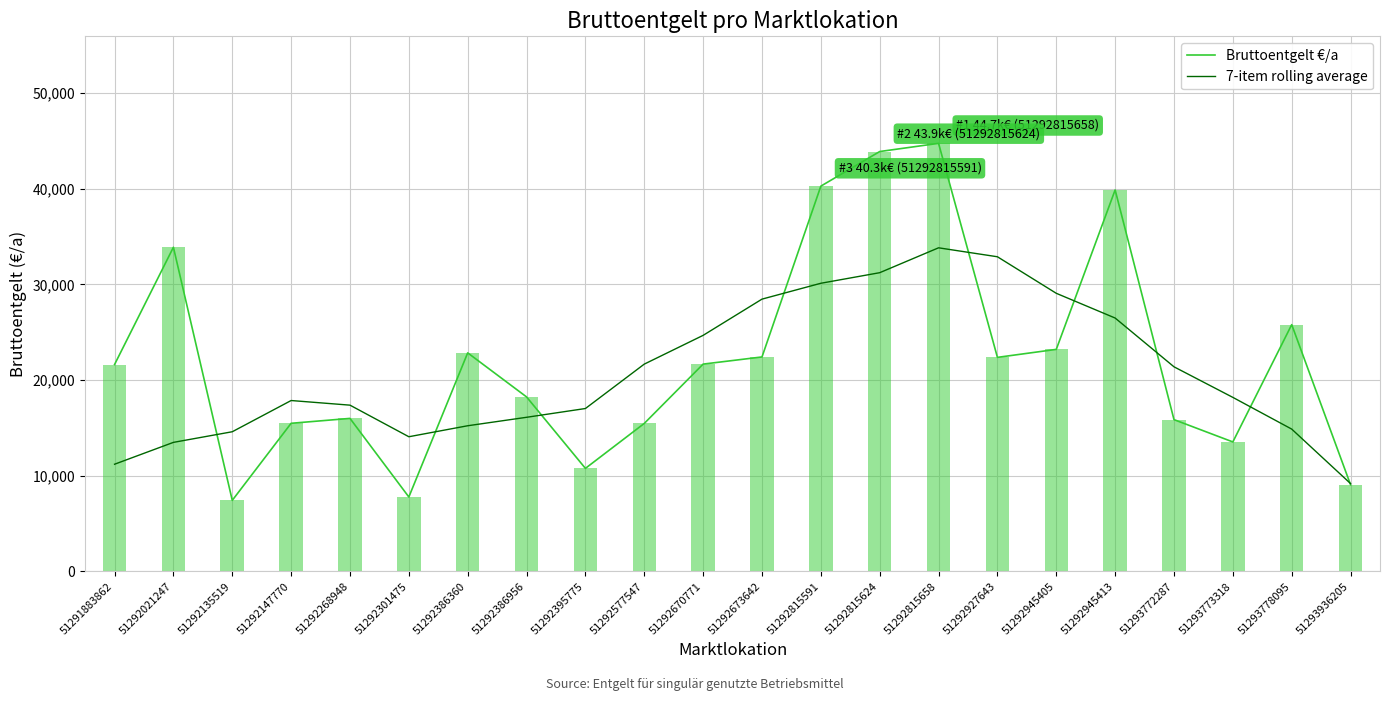

How many data points in 7-item rolling average are less than 18185?

11